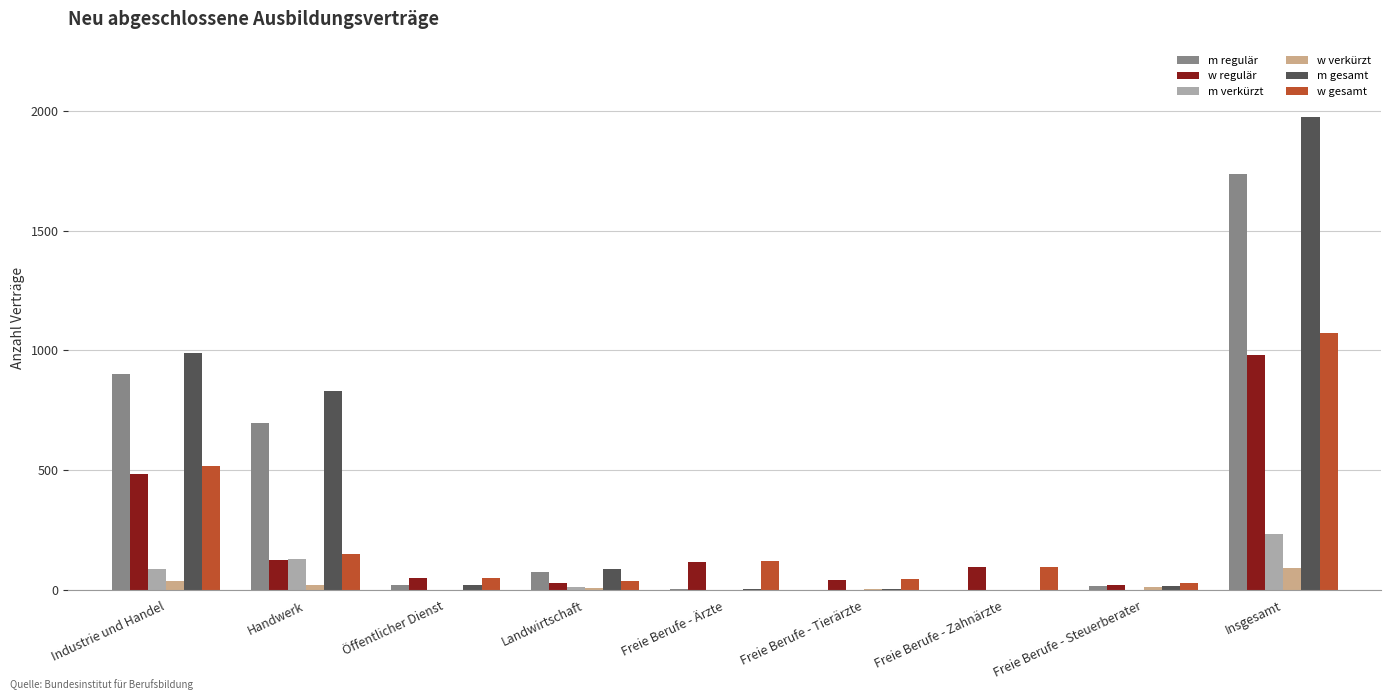

Count the number of categories in the chart.

9